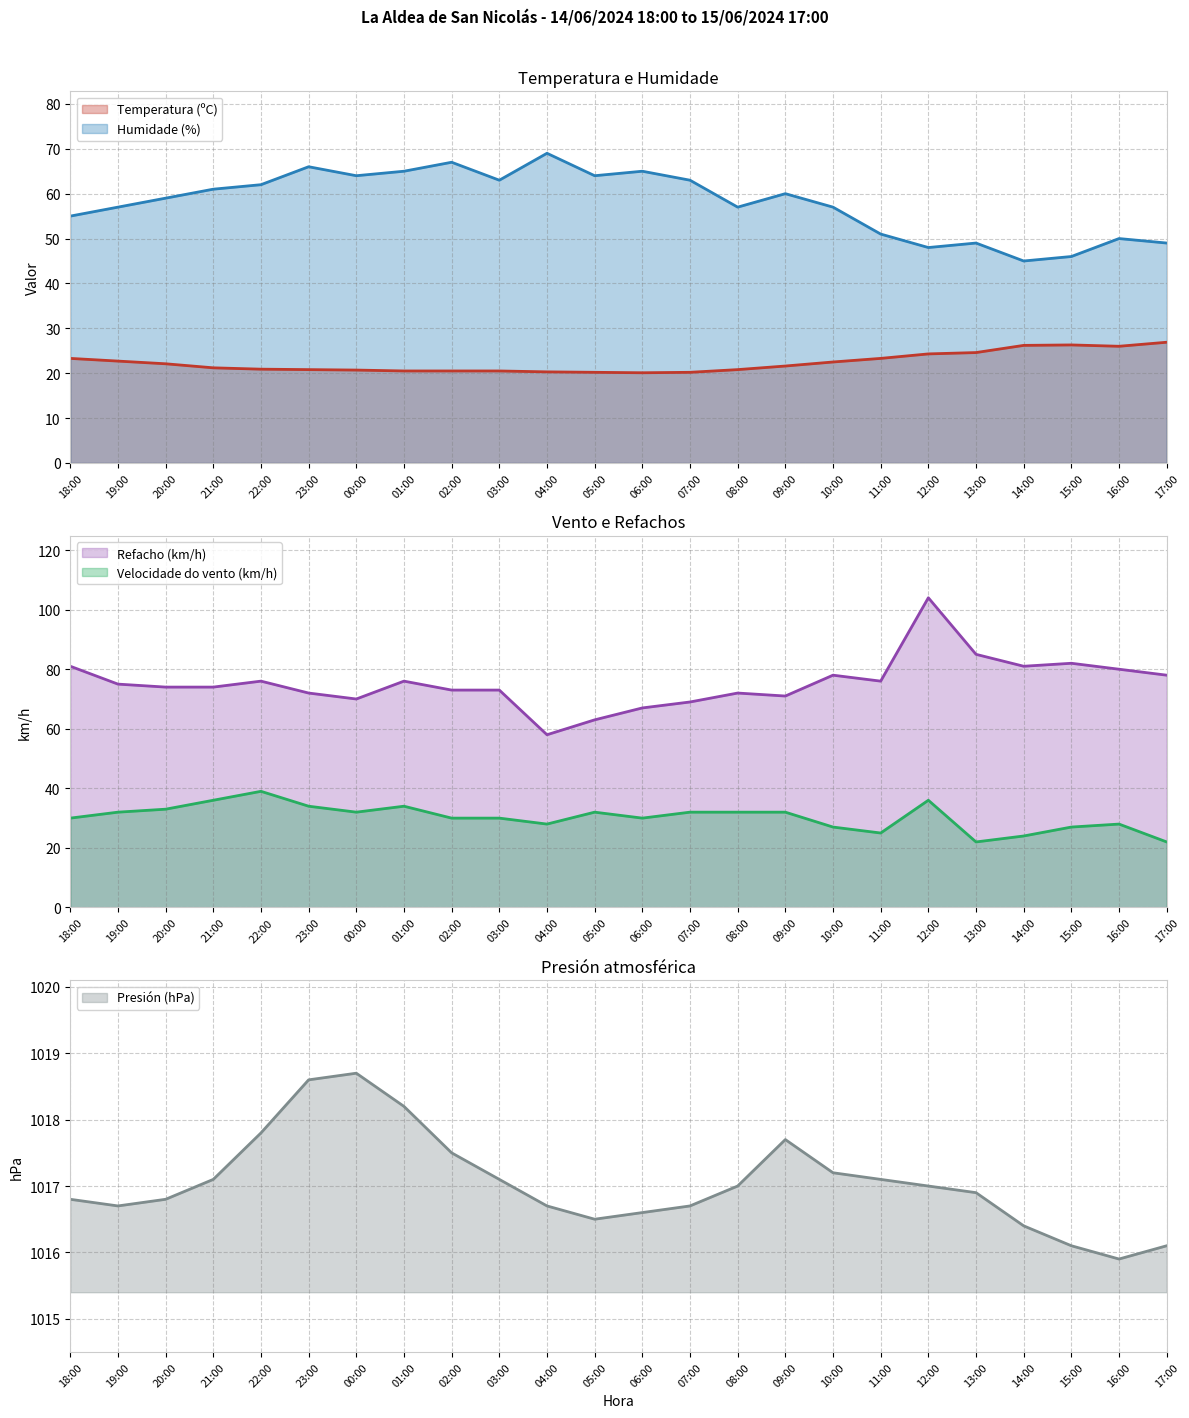

True or false: Temperatura (ºC) and Refacho (km/h) intersect in this chart.

False